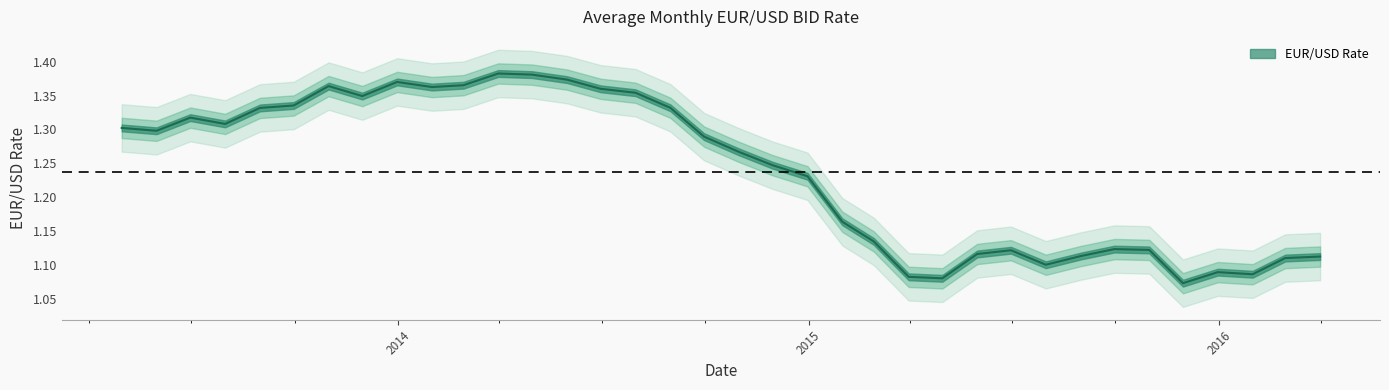

What is the difference between the second highest and second lowest values?

0.3